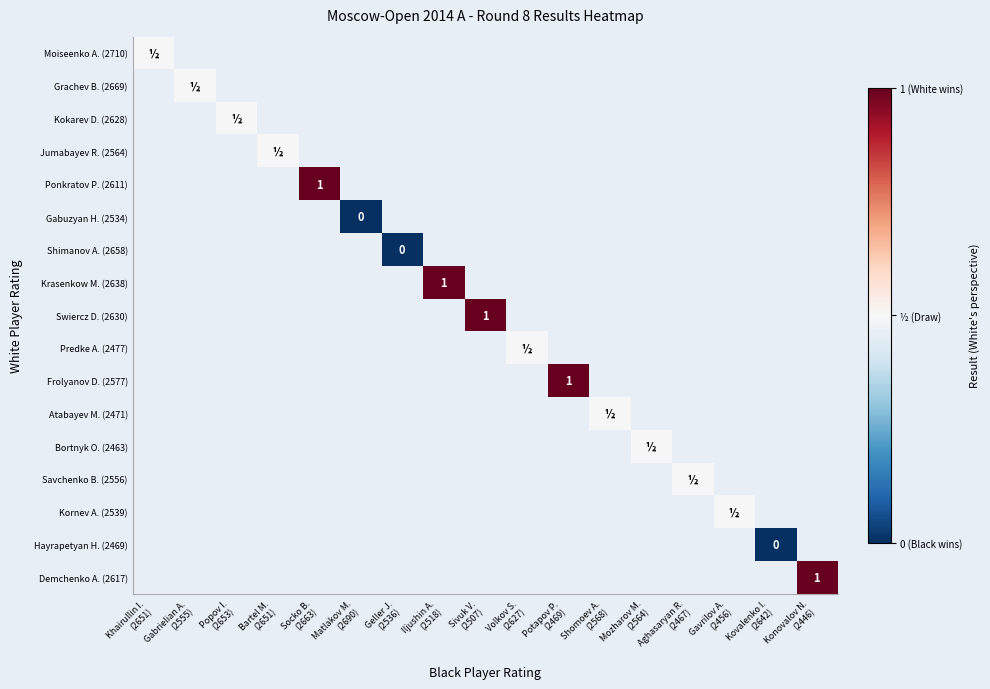

How many values in Swiercz D. (2630) are above zero?

1